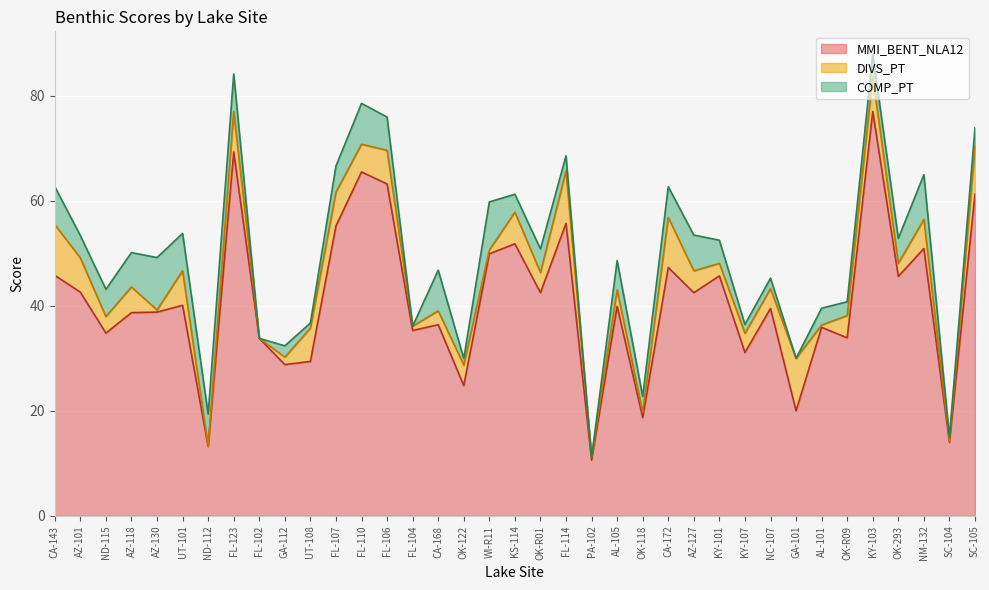

What are all the series names shown in the legend?

MMI_BENT_NLA12, DIVS_PT, COMP_PT